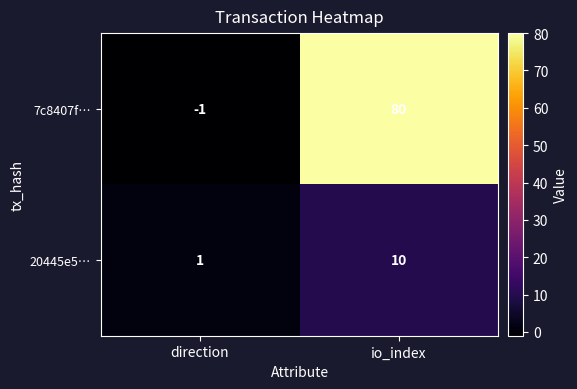

Rank the series by their maximum value, from highest to lowest.

7c8407f…, 20445e5…